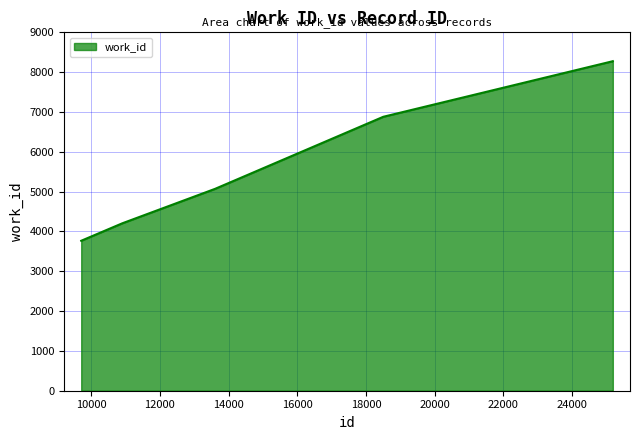

What is the maximum value shown in the chart?

8276